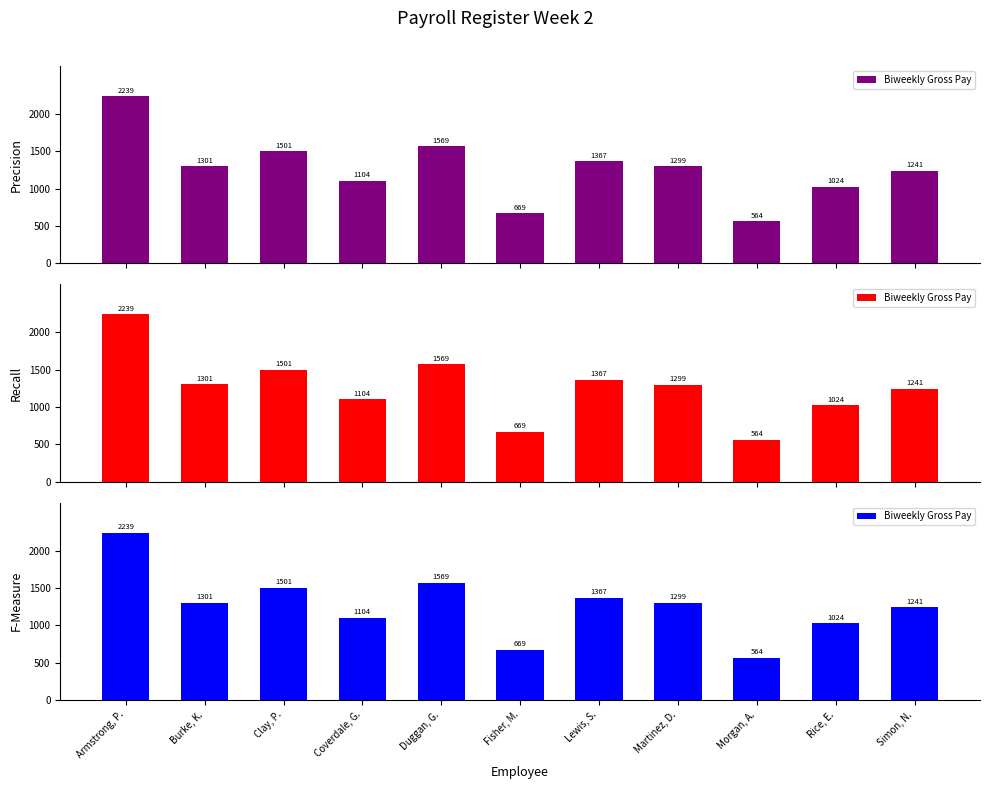

Between Burke, K. and Duggan, G., which is larger?

Duggan, G.